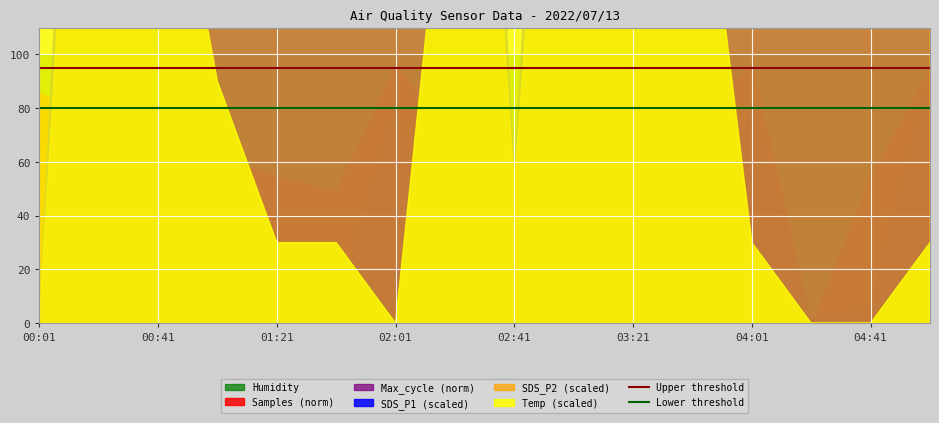

What is the value of the Lower threshold point at the 2nd from the left?

80